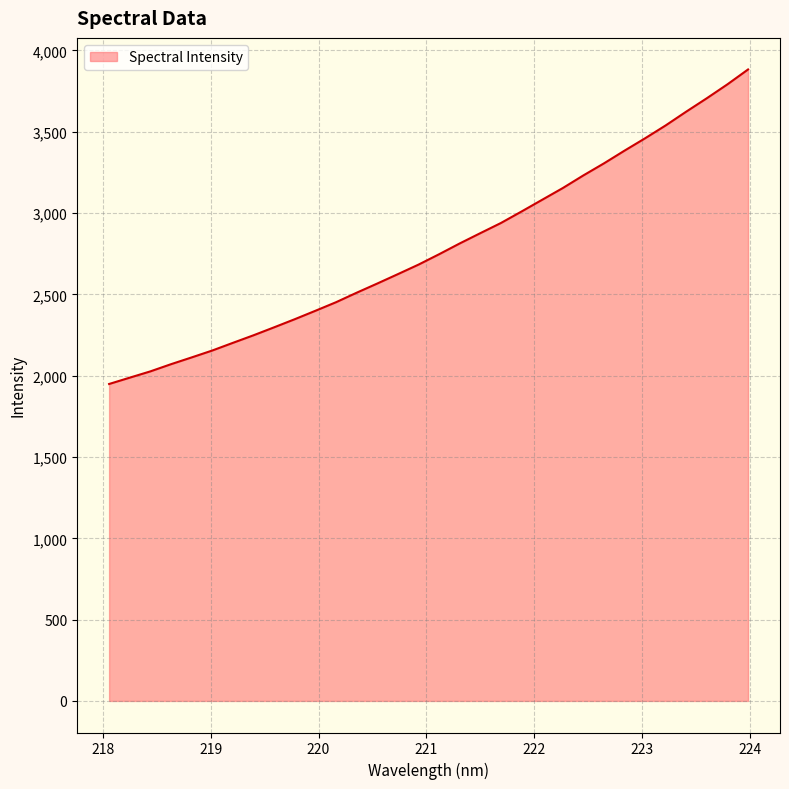

What is the maximum value shown in the chart?

3883.0